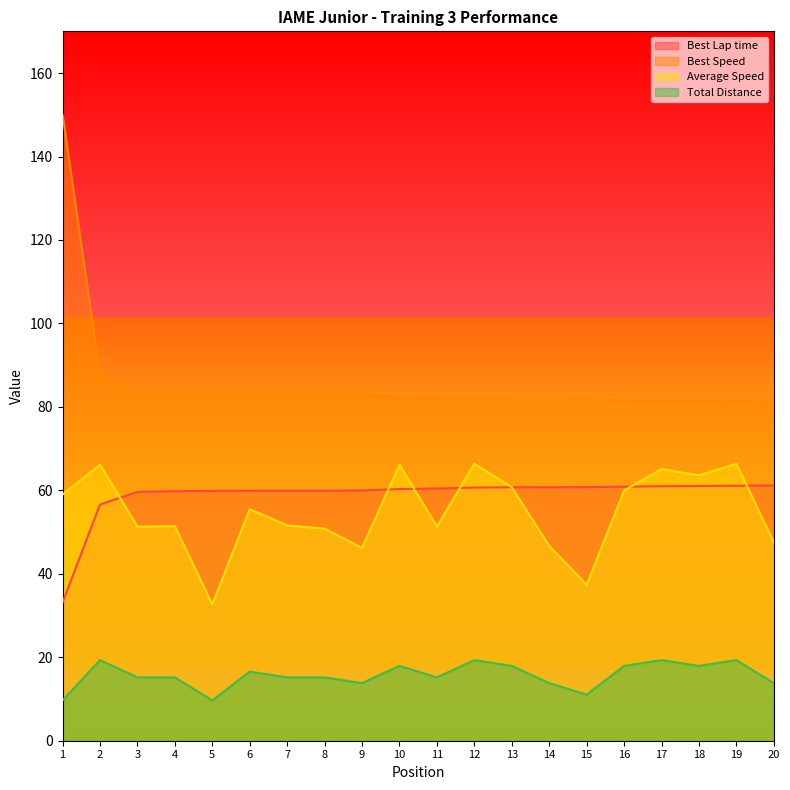

True or false: Average Speed has a value of 65.5 at 20.

False